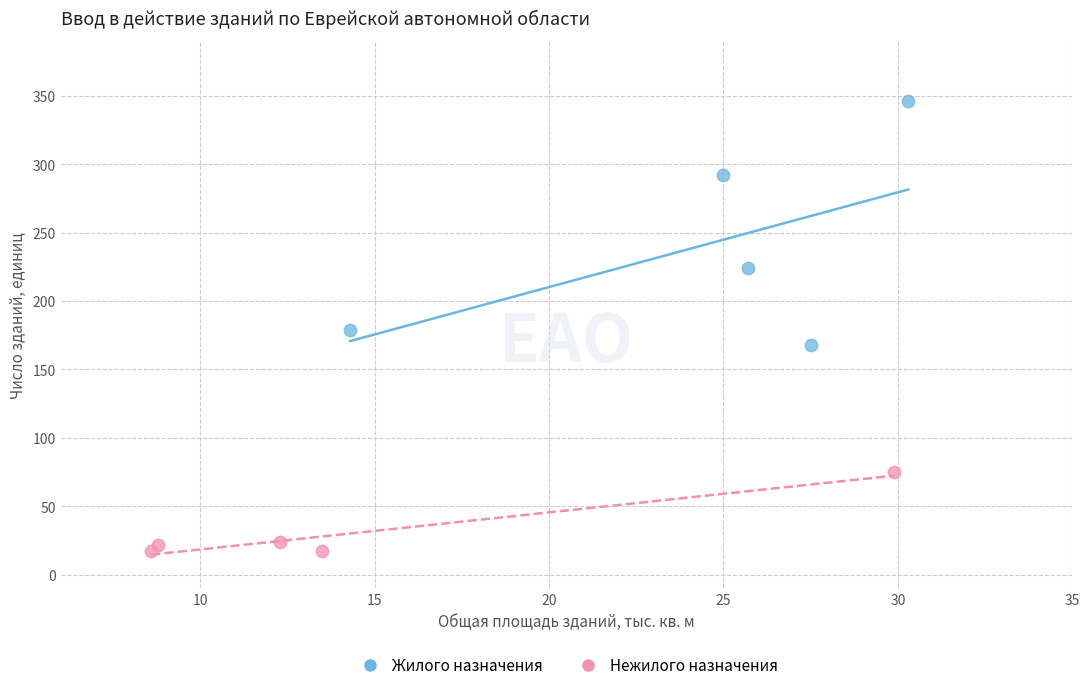

Which series has the widest spread of Y values?

Жилого назначения